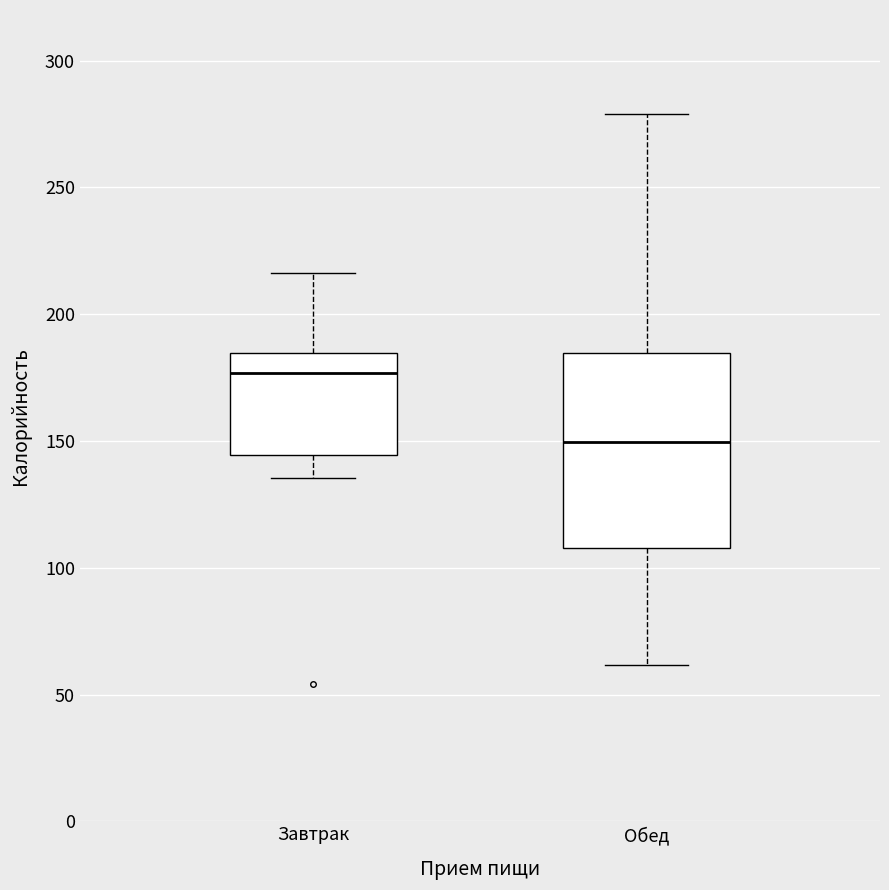

Which box is the tallest, from its lower edge to its upper edge?

Обед